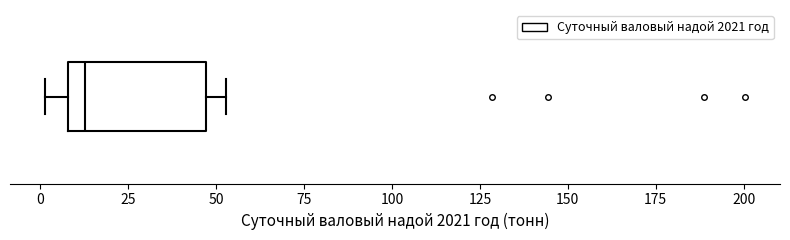

Transcribe this box plot: give where the median line is, the range the box spans, and where the two whiskers end, as read against the x-axis. The values are not printed on the chart, so give them approximately, as read against the axis.

median 15, box 10 to 45, whiskers 0 to 55